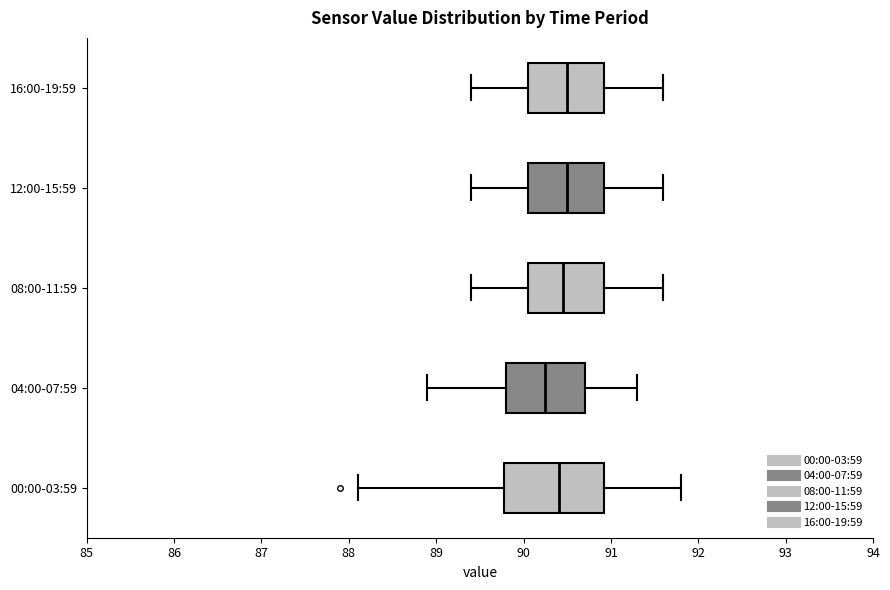

Where does the left whisker of the box for 04:00-07:59 end on the x-axis? The values are not printed on the chart, so give them approximately, as read against the axis.

88.9